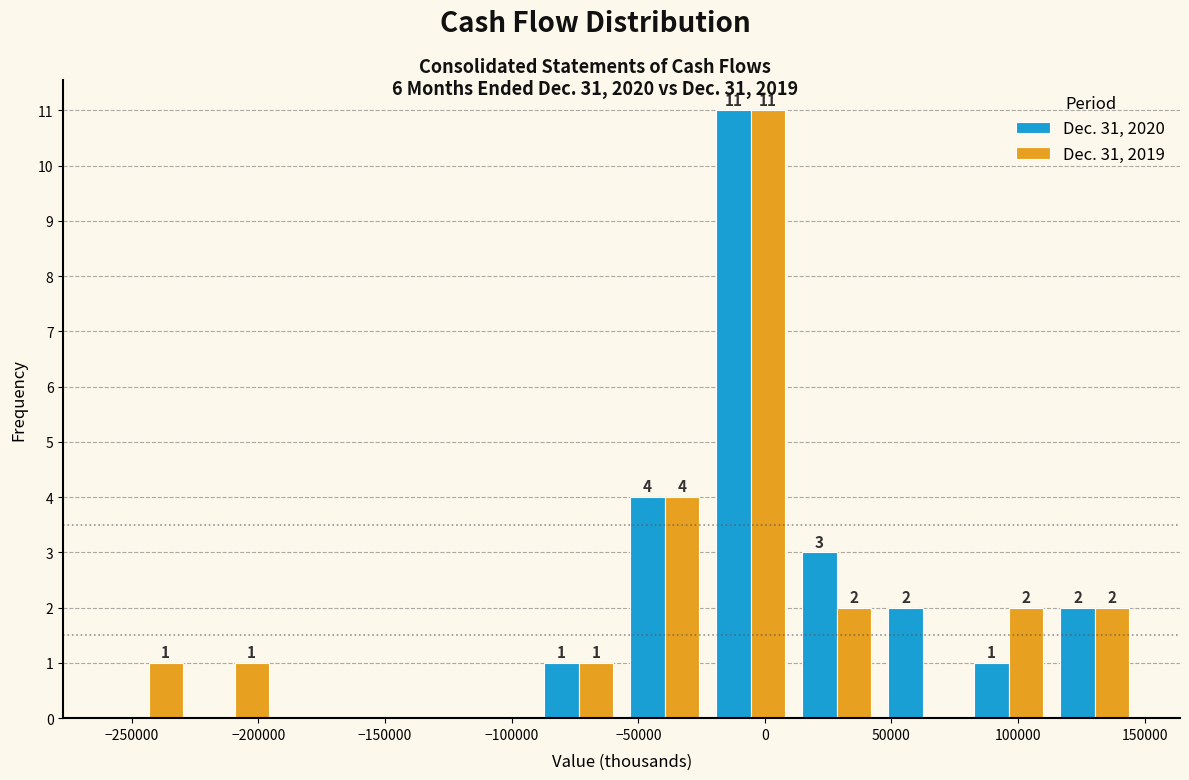

In the Dec. 31, 2019 series, which range on the x-axis has the tallest bar?

-25000 to 10000